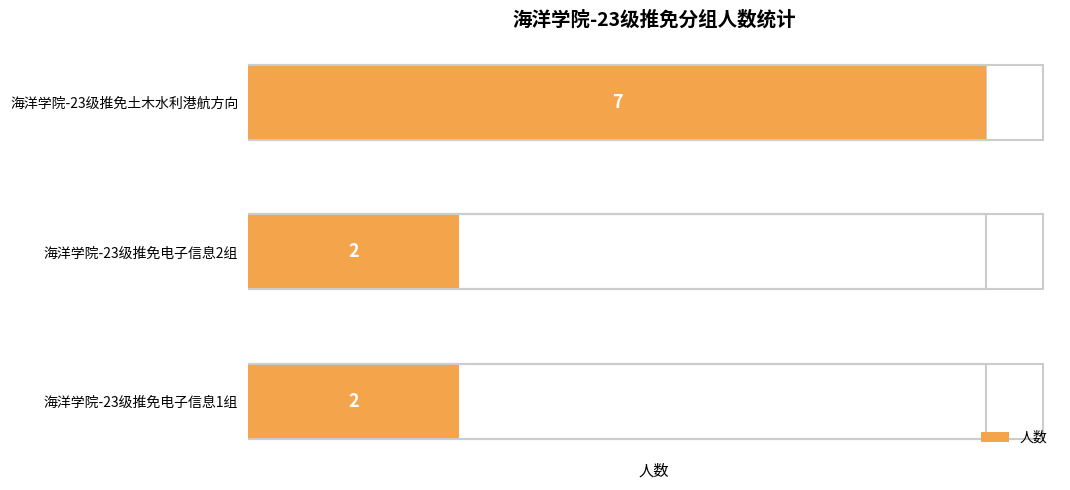

How many distinct data groups are displayed?

1